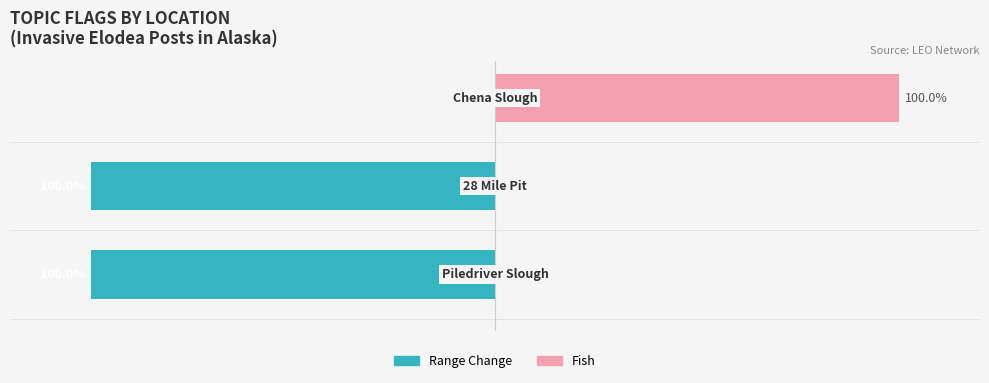

True or false: Range Change has a value of -100 at −100.

True